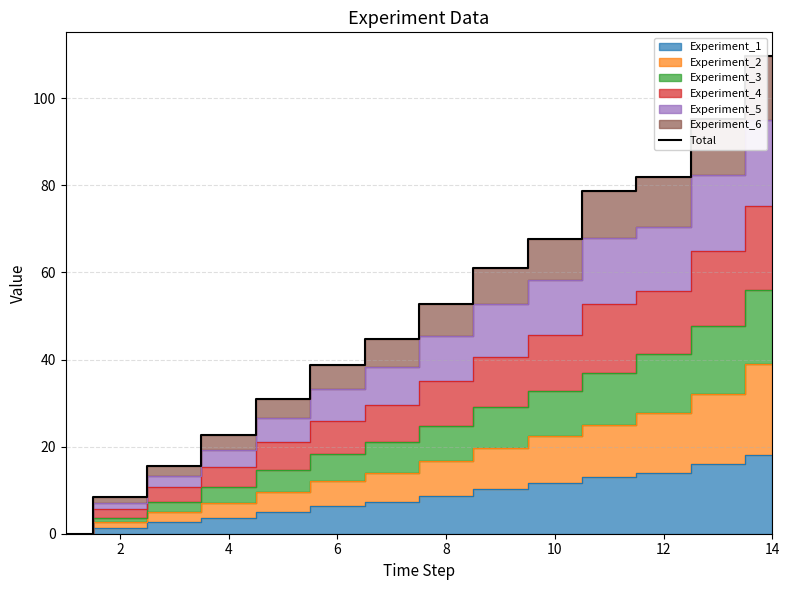

What is the maximum value for Total?

109.7